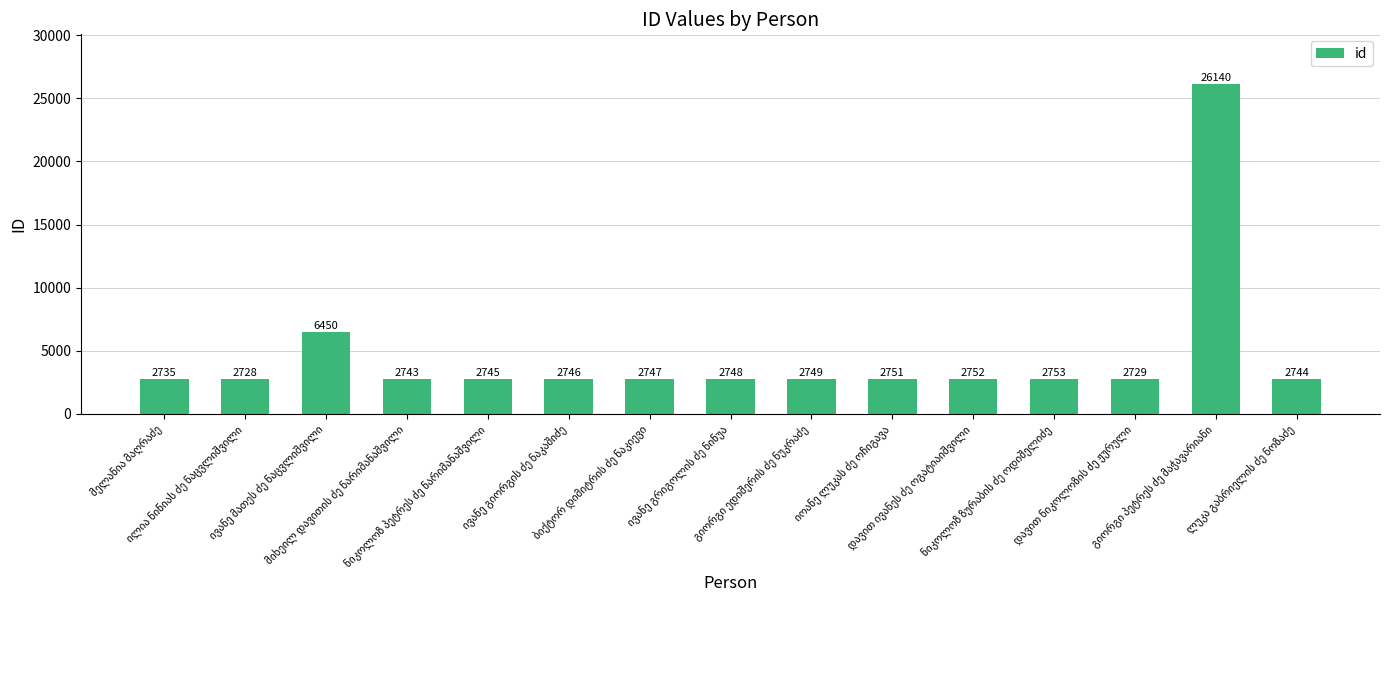

Are the bars grouped side by side (vs. stacked)?

No